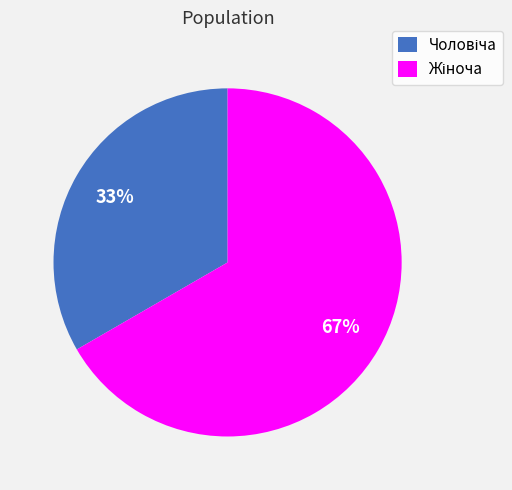

Count the number of slices in the pie.

2